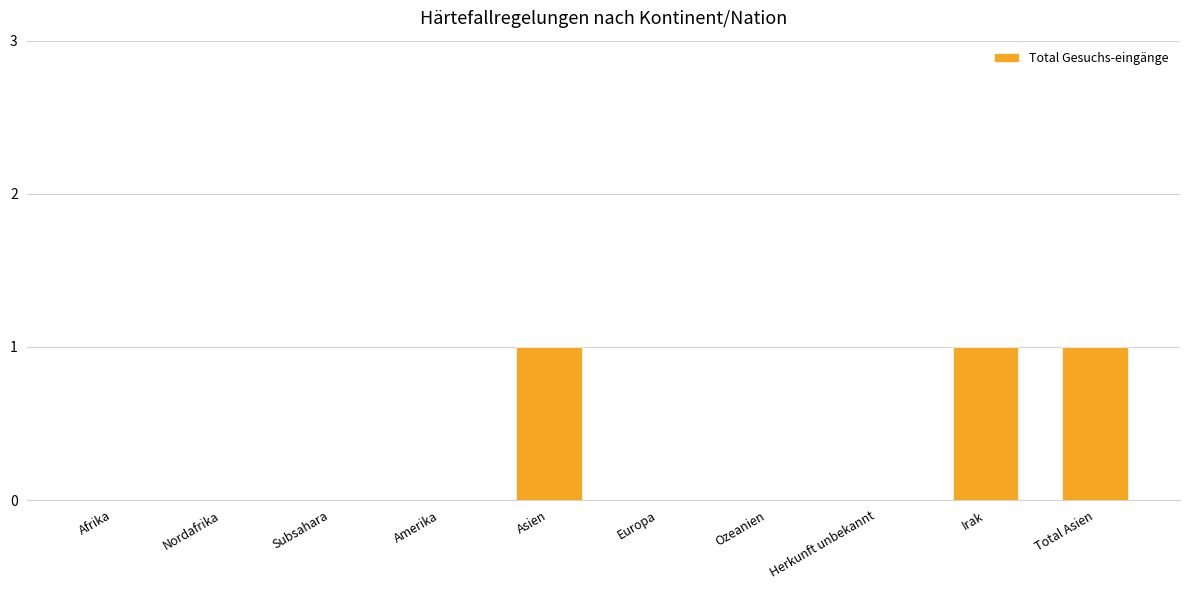

The chart shows a value of 0 at Herkunft unbekannt. True or false?

True